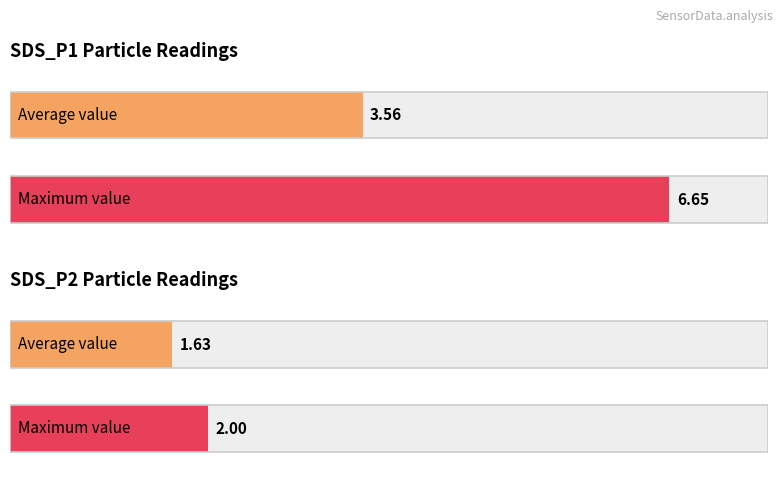

What is the average value of the SDS_P1 series?

3.6